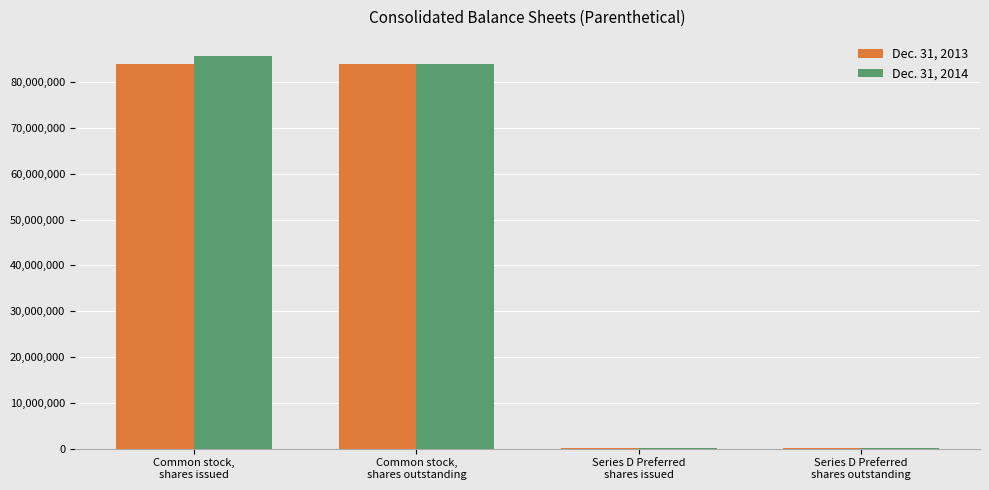

What is the greatest value displayed?

85582502